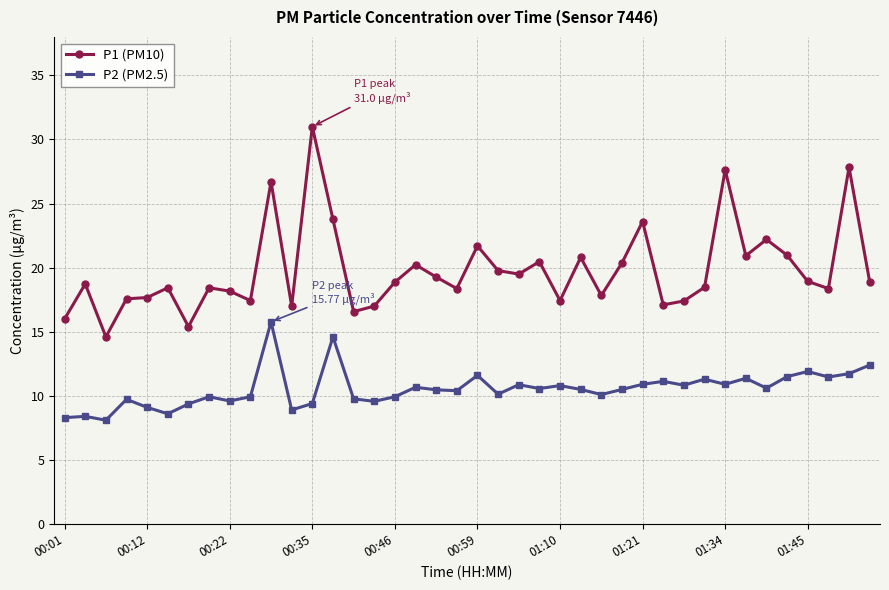

What is the smallest value displayed?

8.1